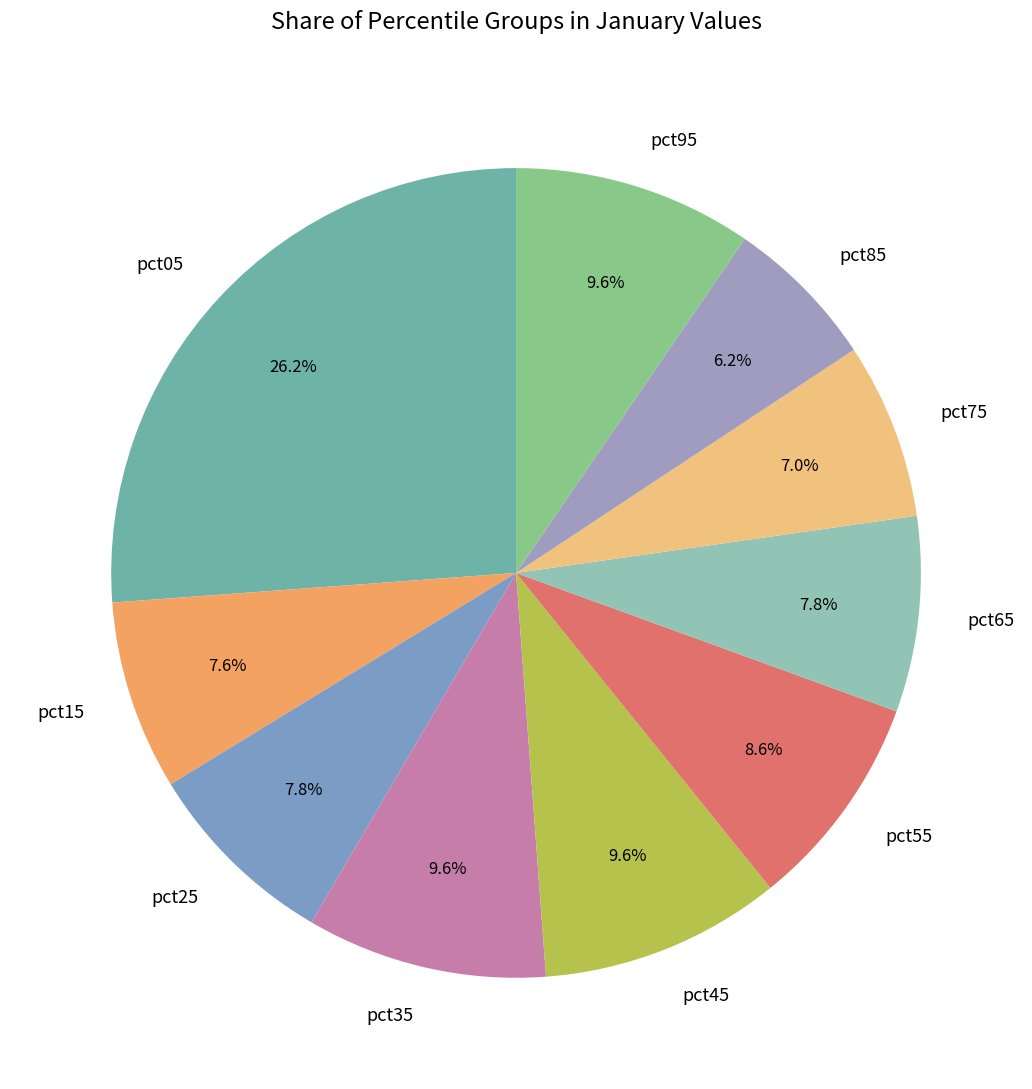

Which has a higher value, pct05 or pct95?

pct05